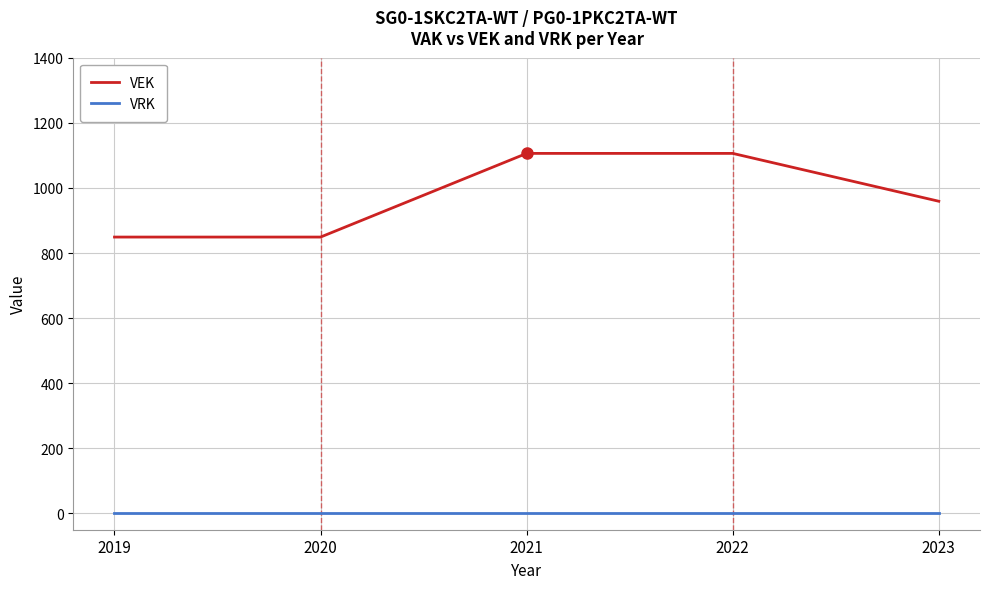

True or false: VRK has more than 2 points higher than both neighbors.

False